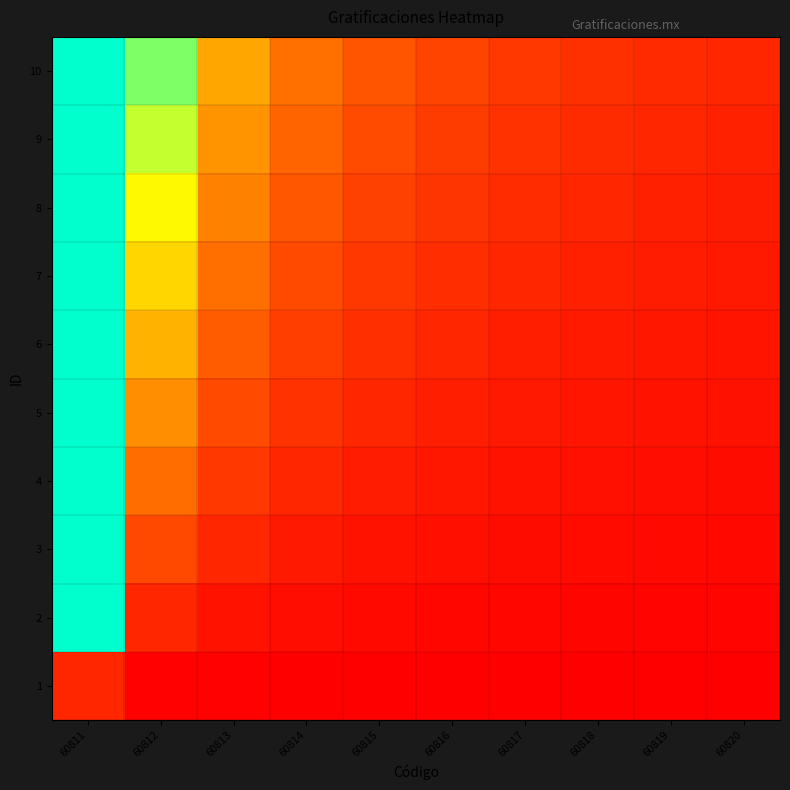

Which series has the largest total across all categories?

10